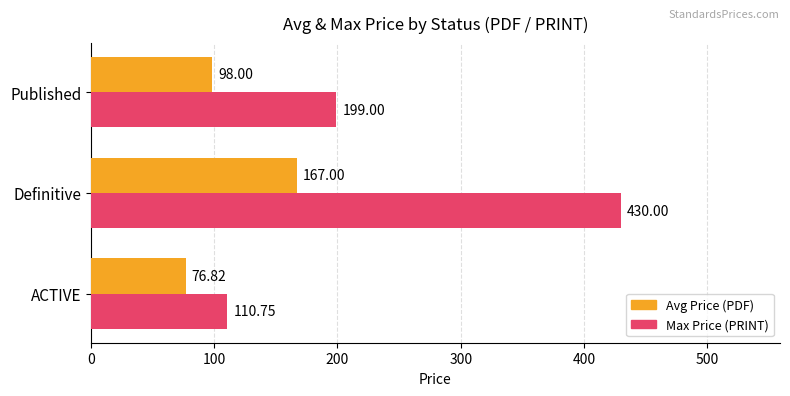

At which label is Avg Price (PDF) closest to 121?

Published